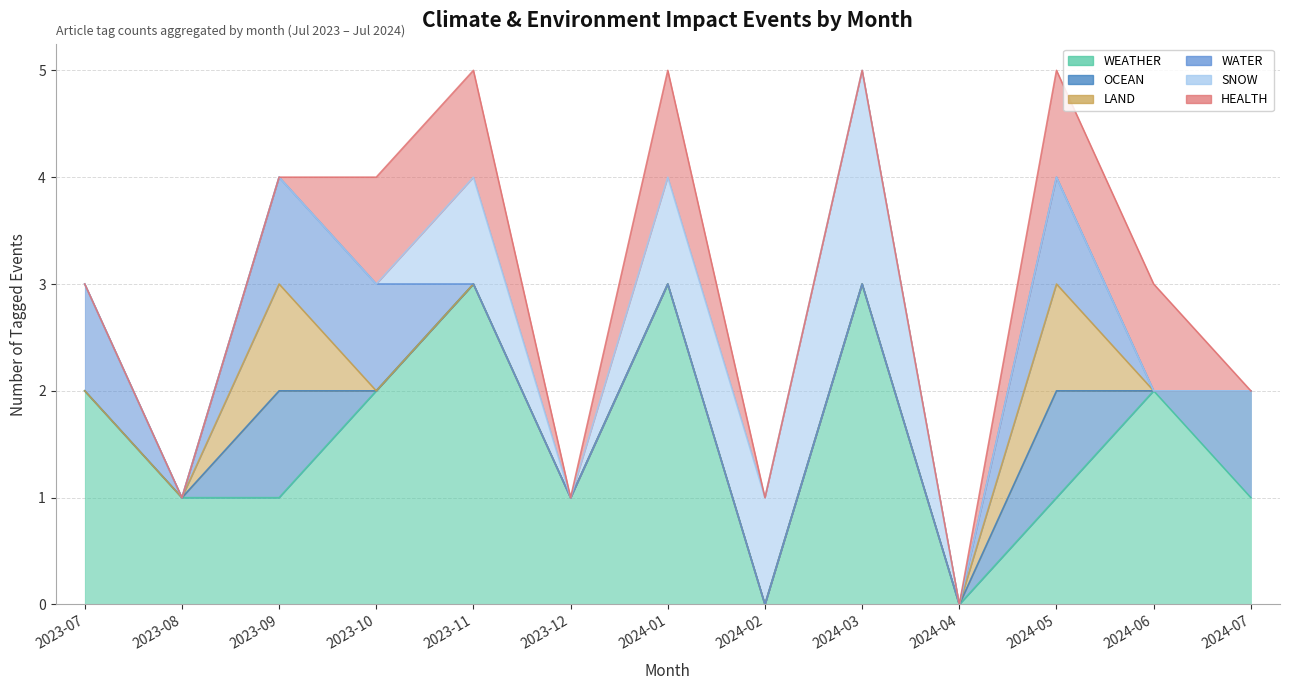

At how many categories does at least one series exceed 2?

3